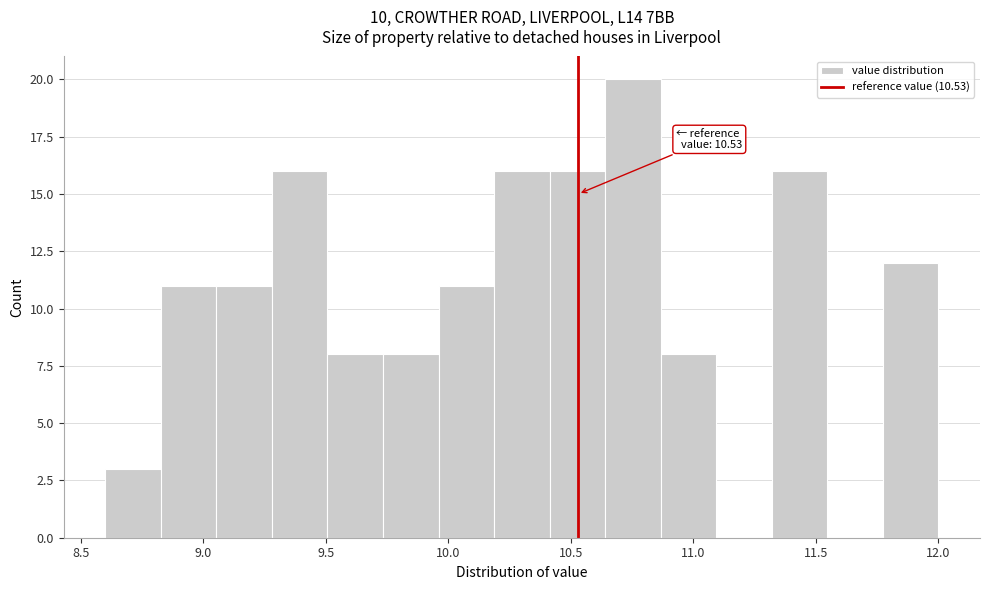

Which range on the x-axis has the tallest bar?

10.65 to 10.85